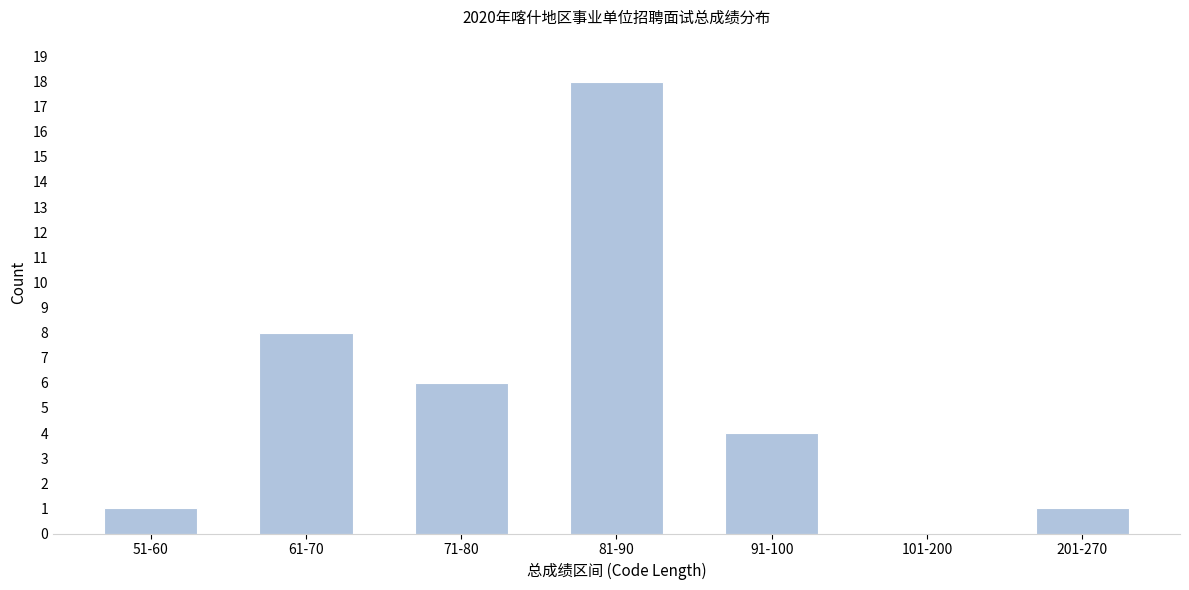

Reading left to right, transcribe all the data shown in this chart.

51-60=1	61-70=8	71-80=6	81-90=18	91-100=4	101-200=0	201-270=1